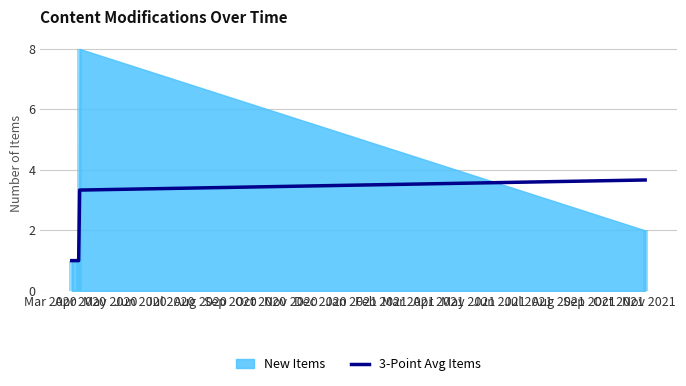

True or false: 3-Point Avg Items has more than 2 interior local peaks.

False